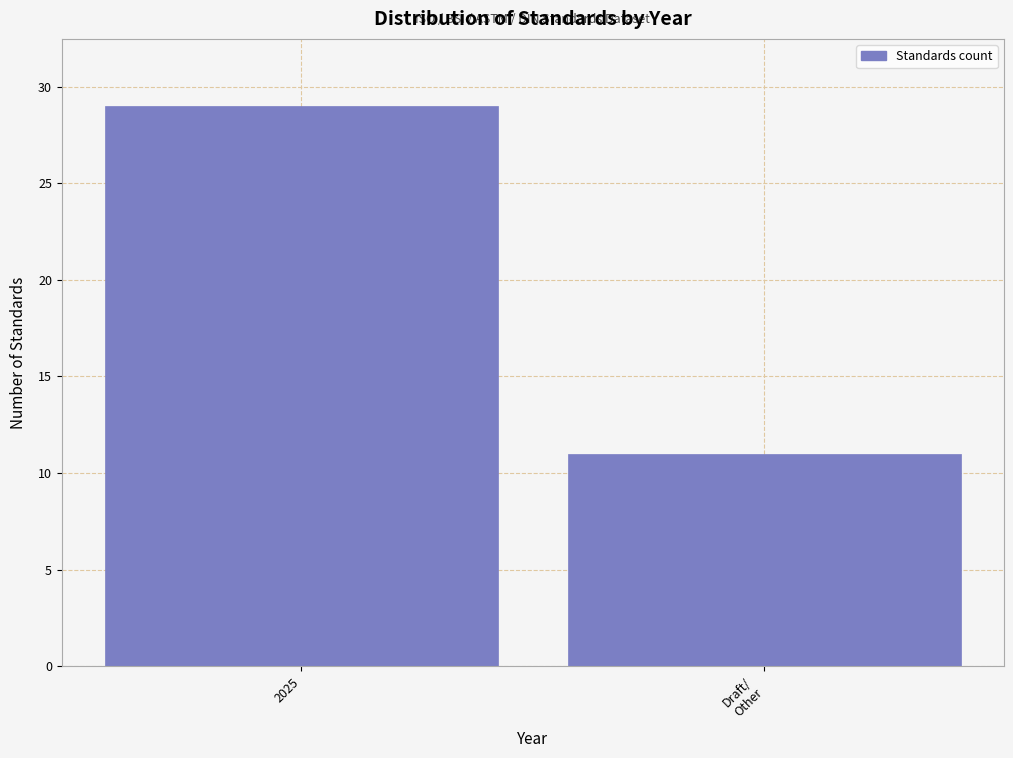

Reading left to right, extract all data points from this chart.

29	11